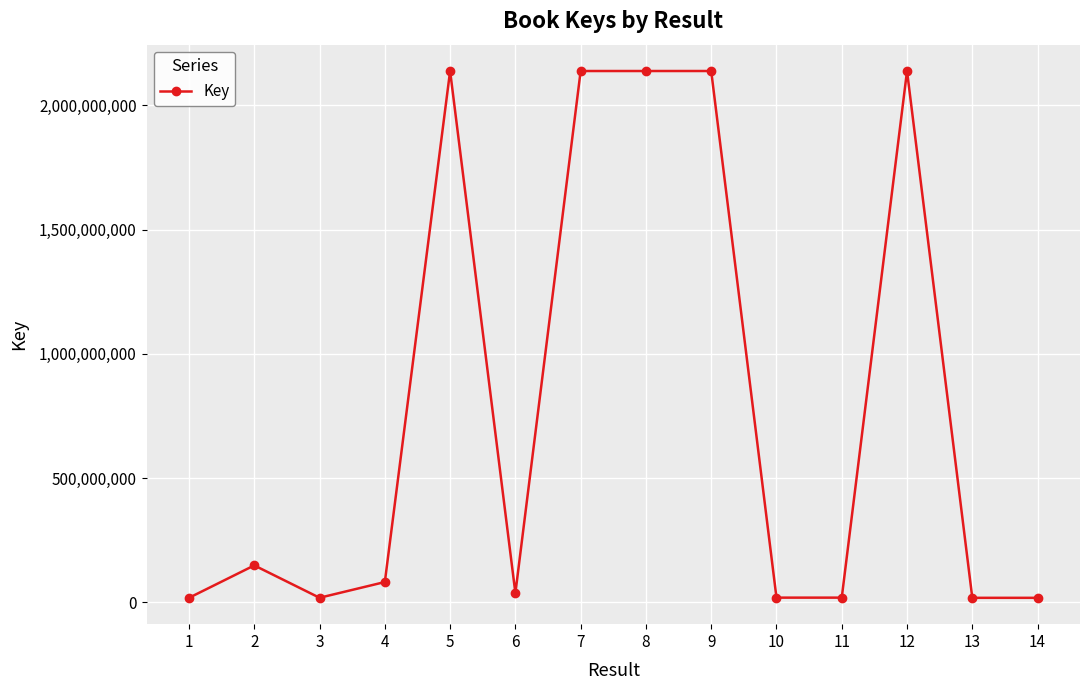

Where is the first local maximum?

2